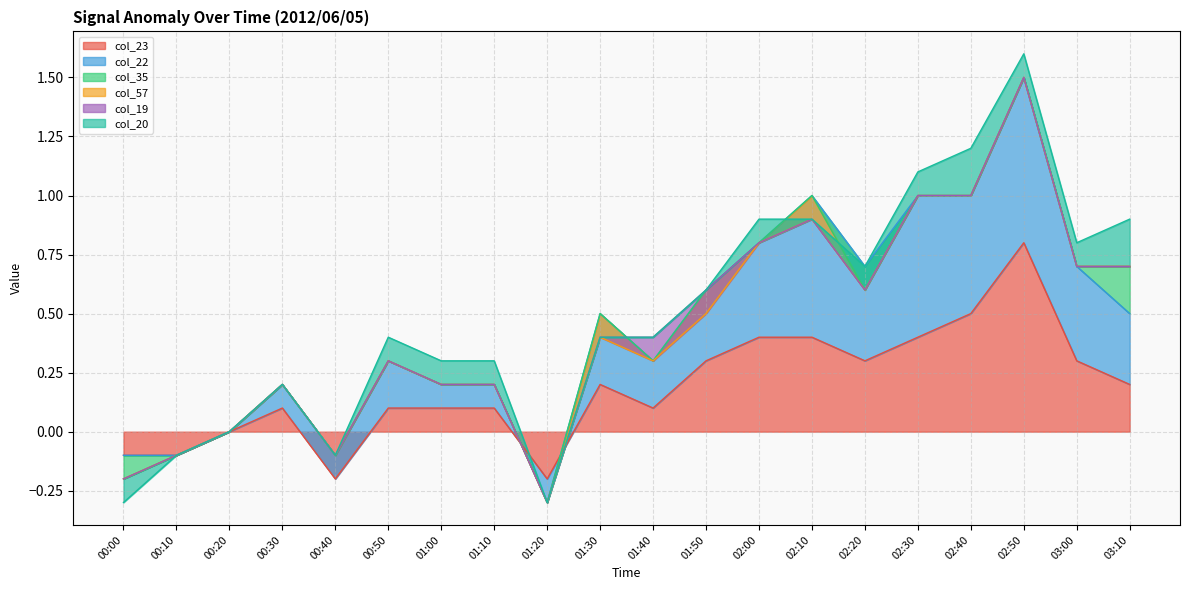

What is the difference between the second highest and second lowest values in the col_22 series?

0.6